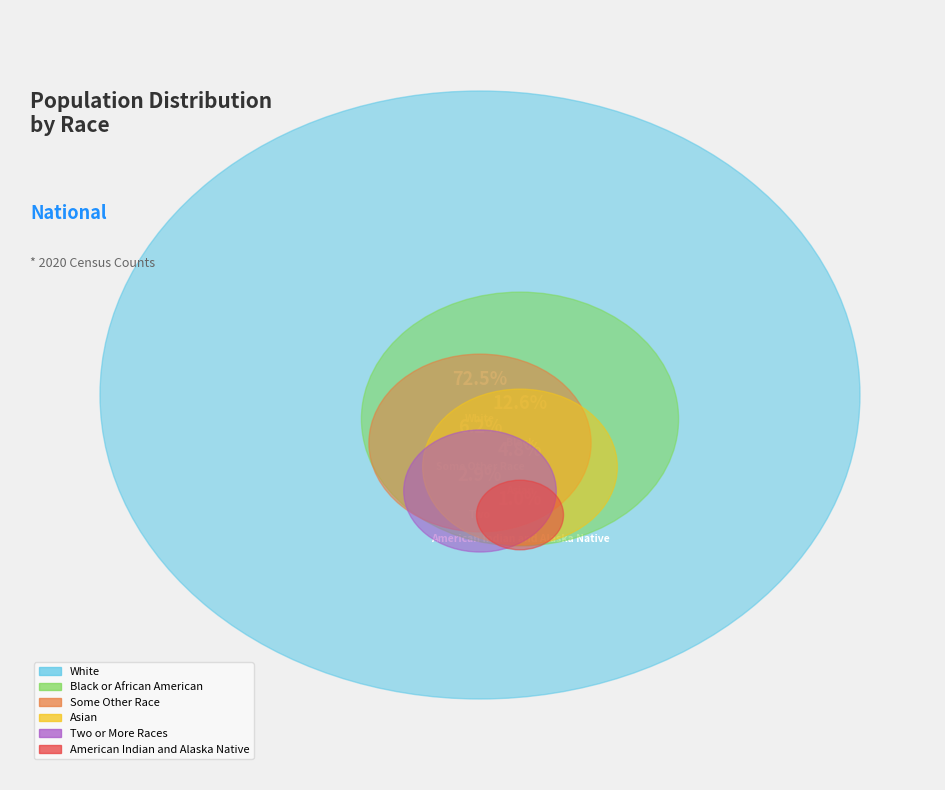

Which slice is the smallest?

American Indian and Alaska Native